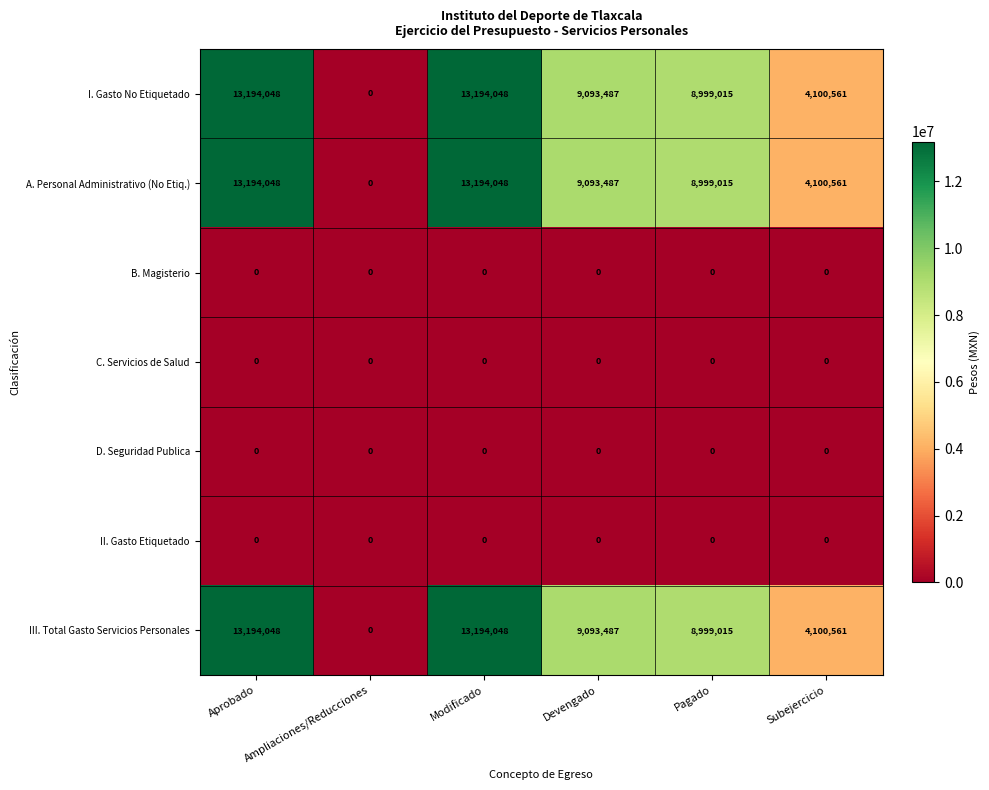

At how many categories does at least one series exceed 4599553?

4